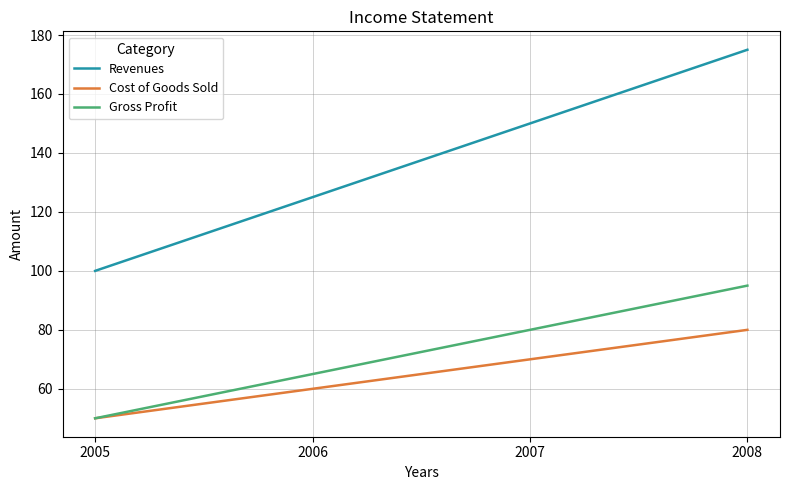

Rank the categories by Revenues value from lowest to highest.

2005, 2006, 2007, 2008